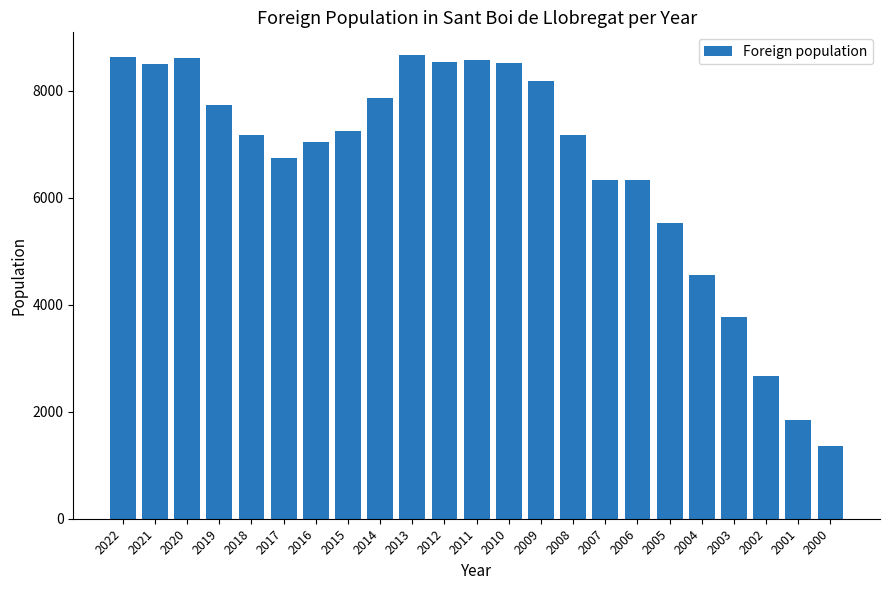

What is the change in value from 2021 to 2008?

-1333